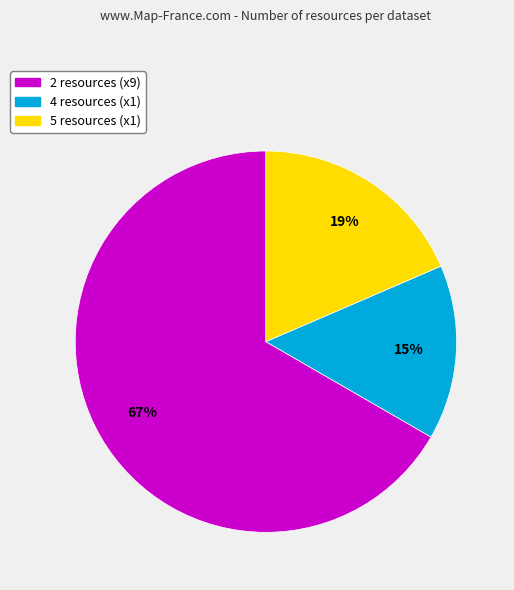

Does any single category account for the majority?

Yes